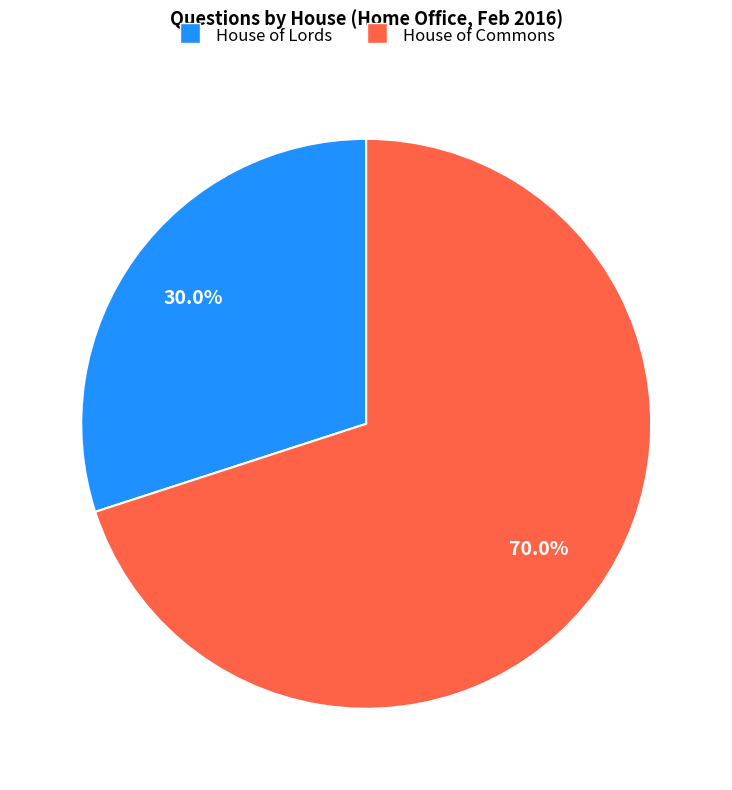

Is there a majority slice in this chart?

Yes